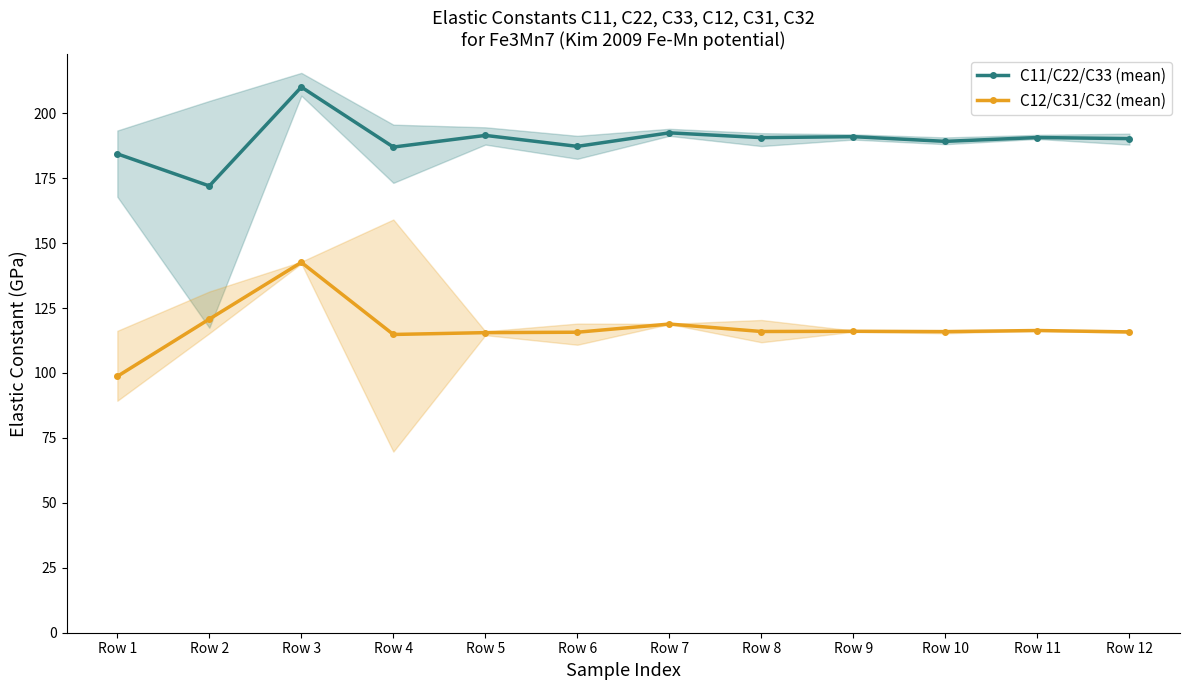

Where is C12/C31/C32 (mean) nearest to the value 120?

Row 2